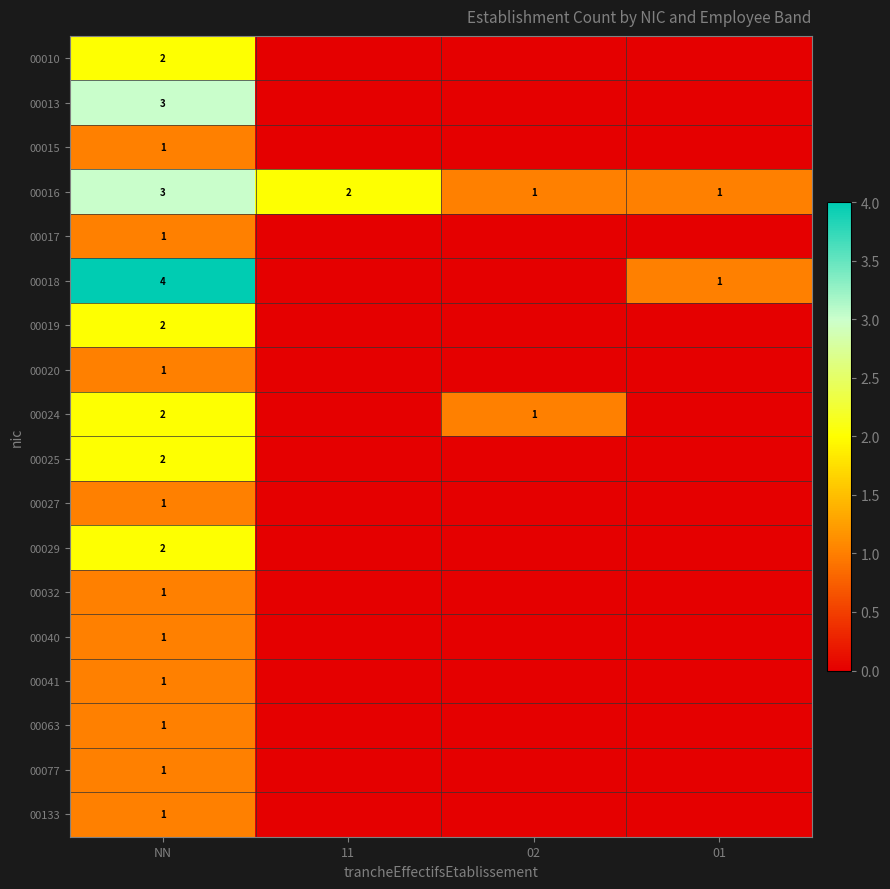

At which category is the sum across all series the highest?

NN